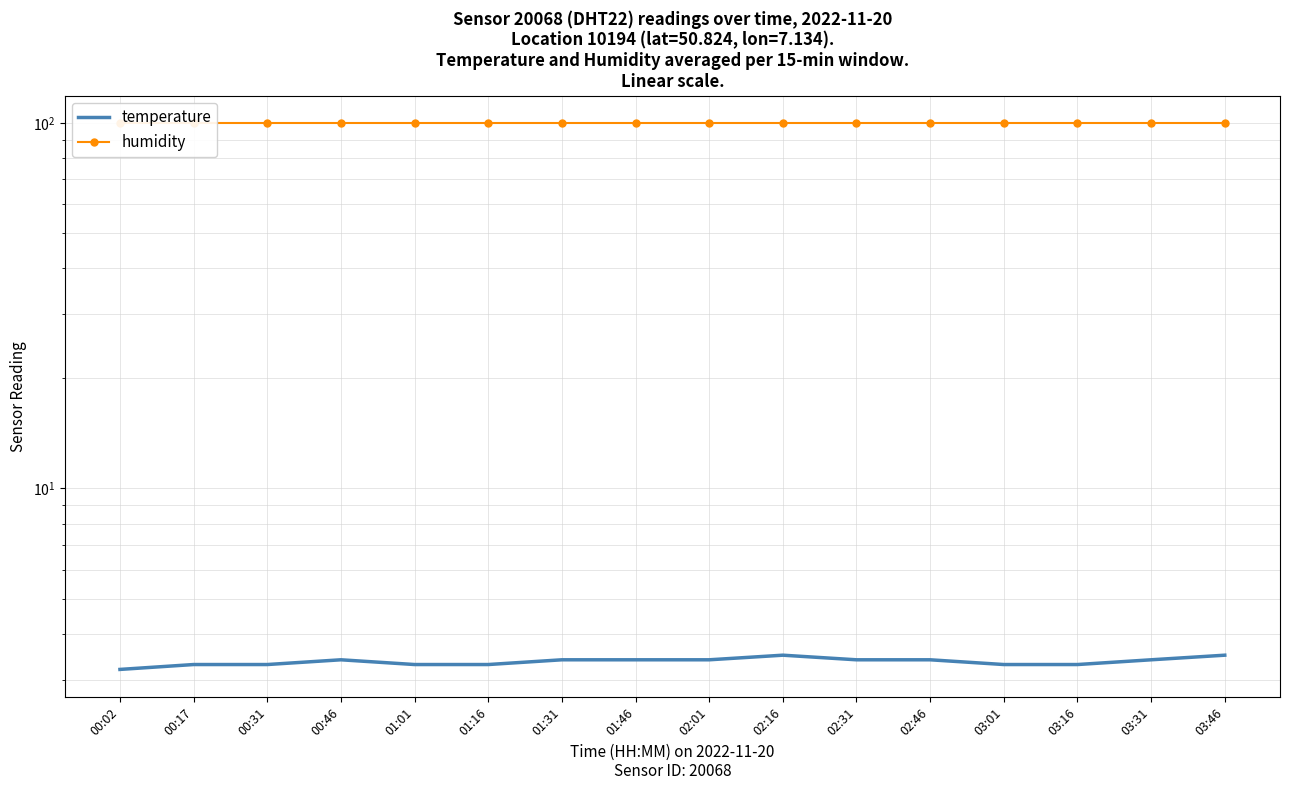

True or false: humidity and temperature intersect in this chart.

False